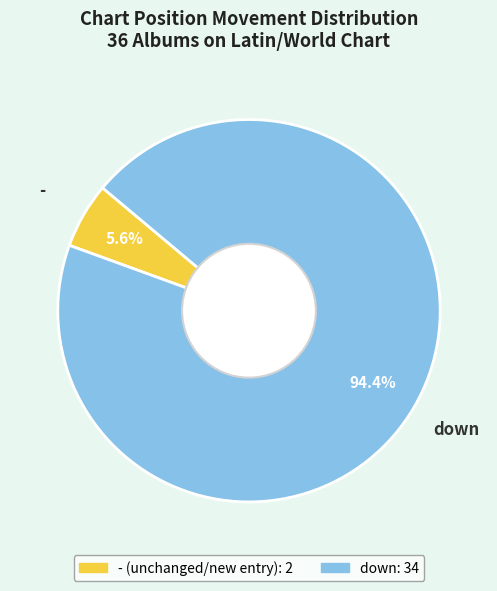

Is there any slice that represents more than half of the pie?

Yes